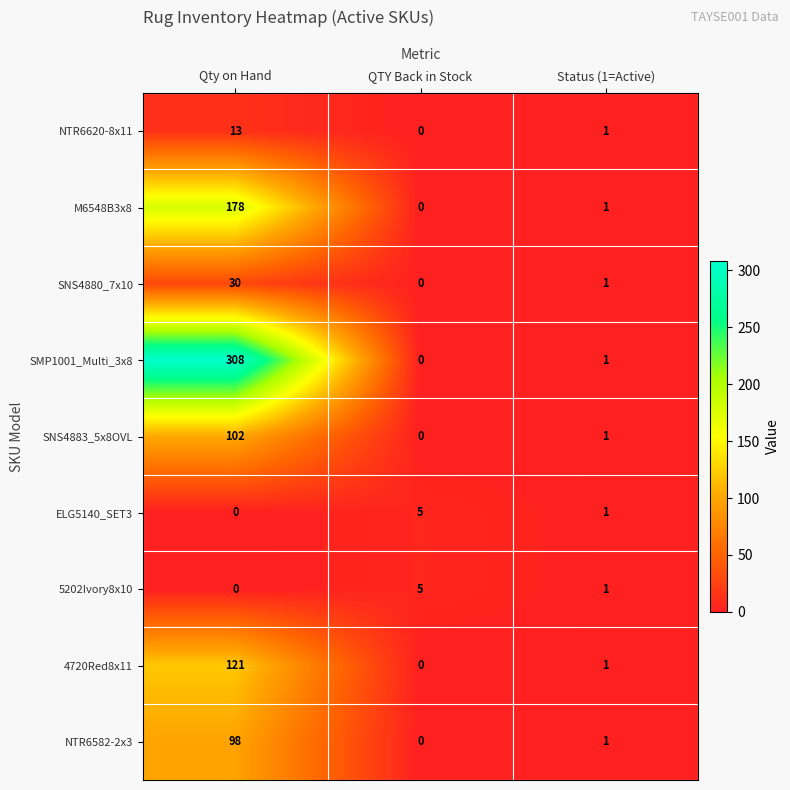

Where does the SNS4880_7x10 series first go above 1?

Qty on Hand